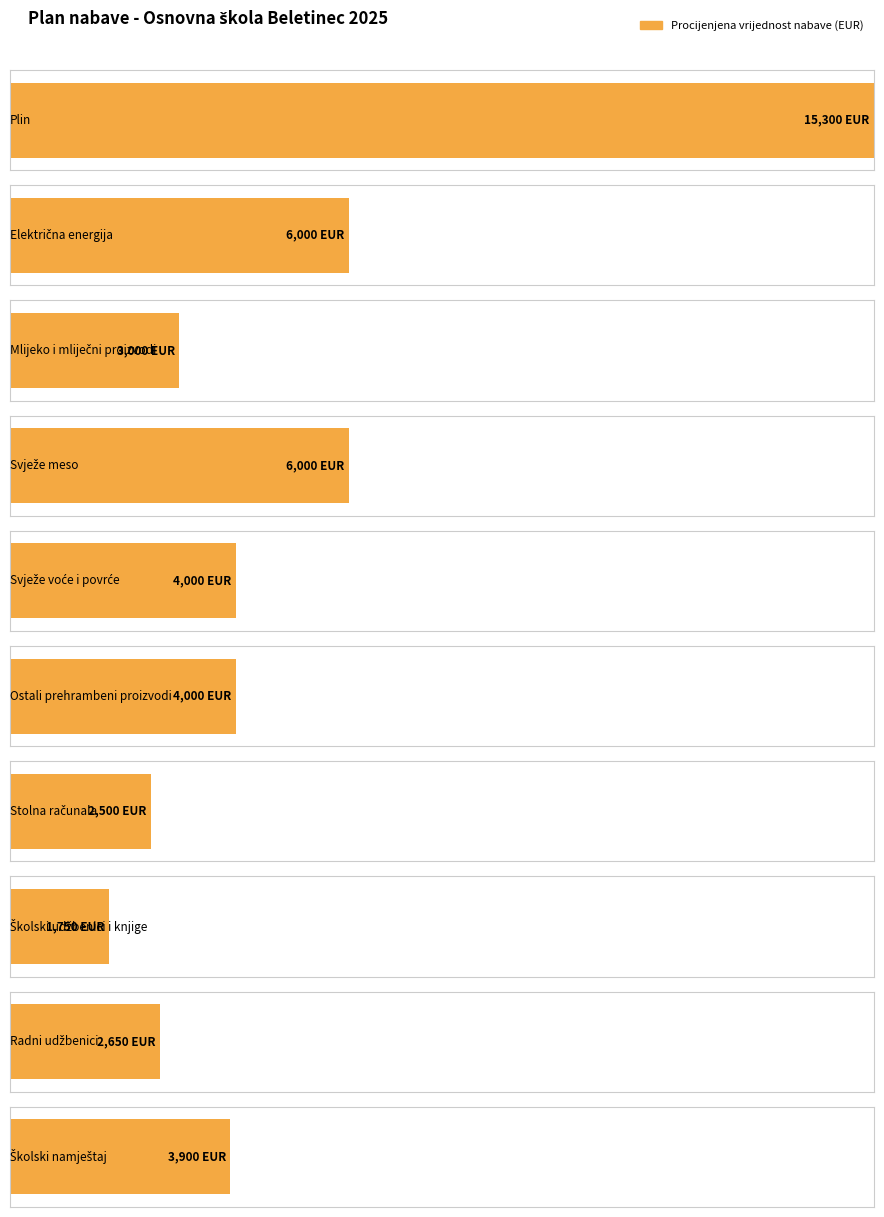

What is the smallest value displayed?

1750